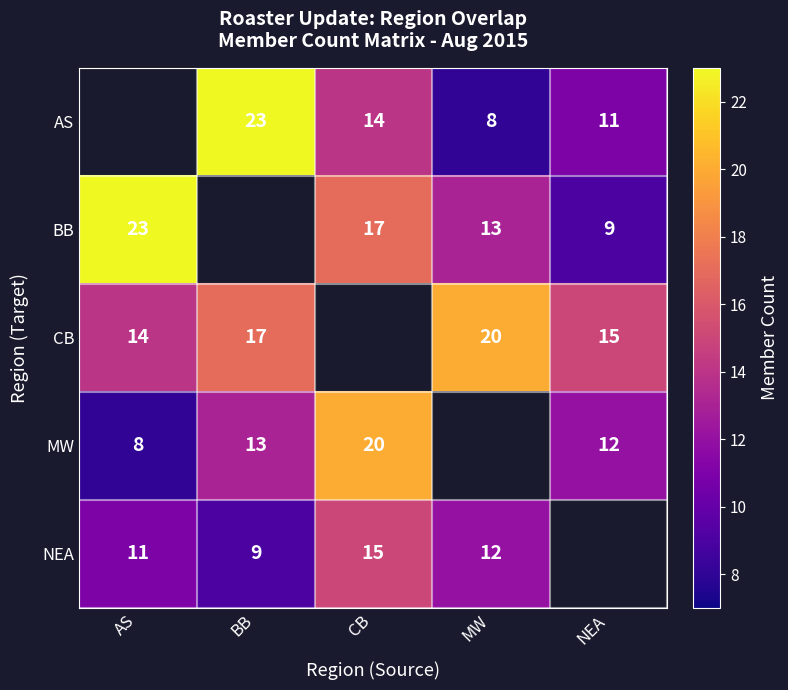

How many series are shown in this chart?

5